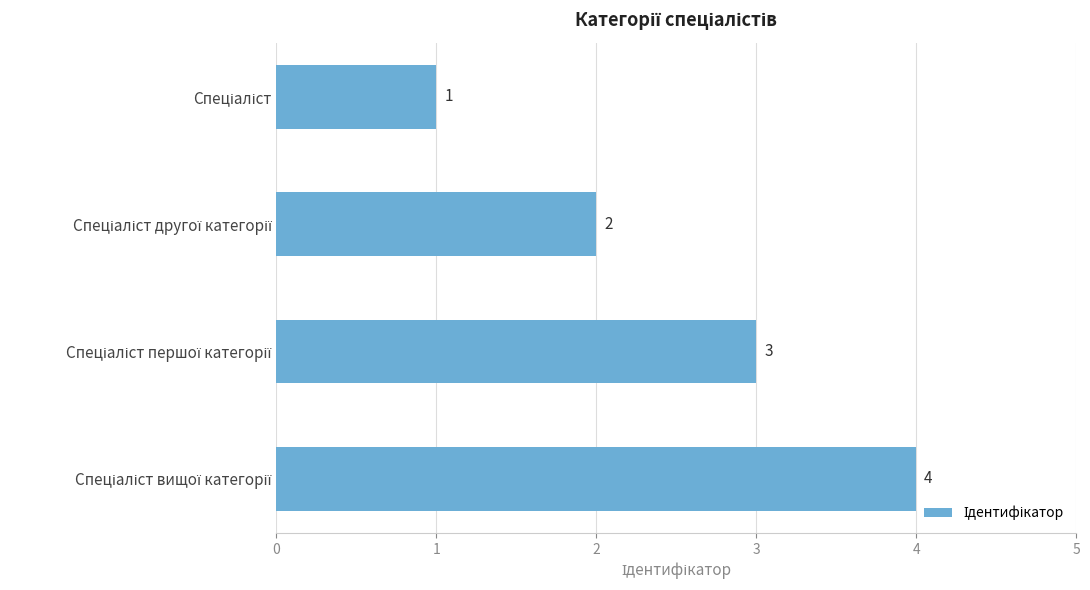

What is the greatest value displayed?

4